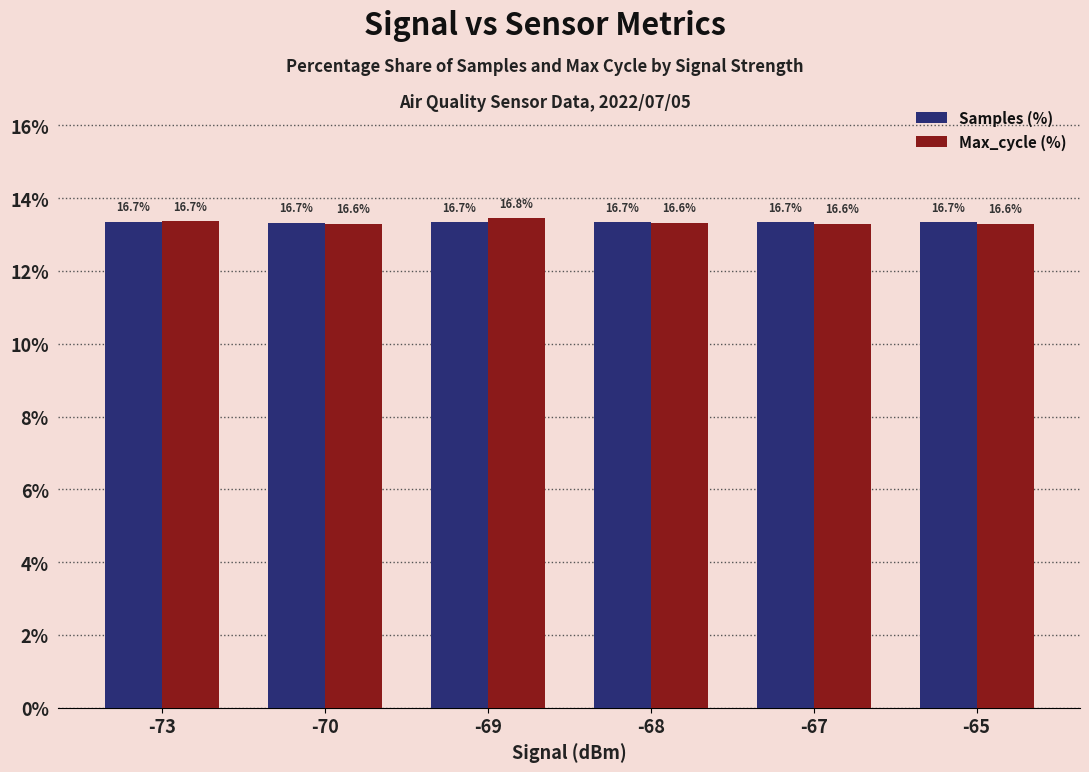

Which category has the lowest value across all series?

-67